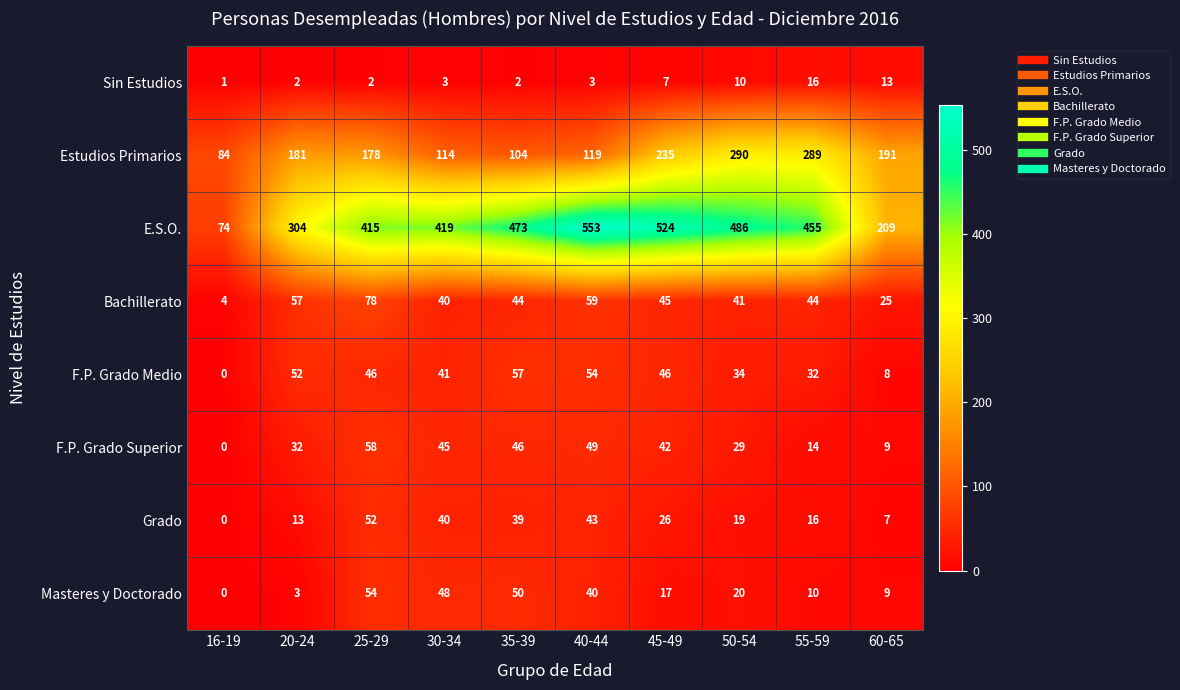

What is the difference between the highest and lowest values at 16-19?

84